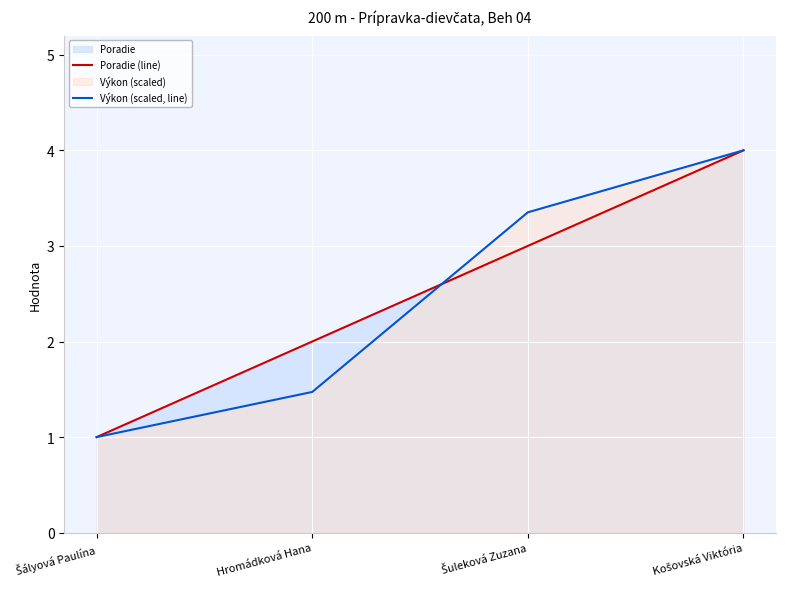

How many lines are shown in the chart?

2